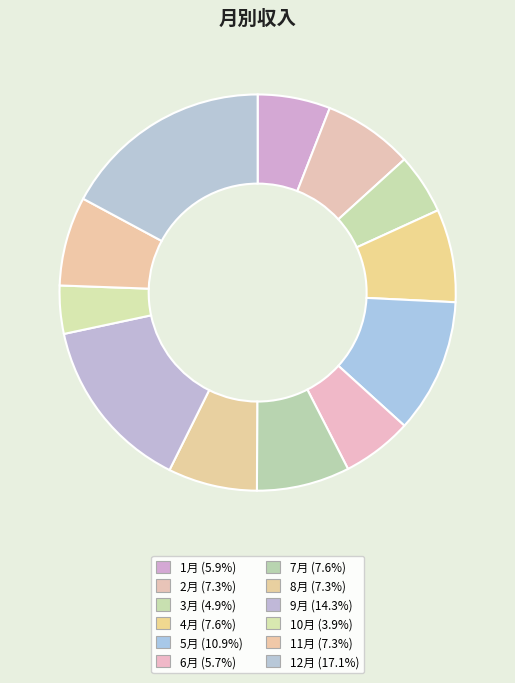

Rank the categories by value from highest to lowest.

12月, 9月, 5月, 7月, 4月, 2月, 8月, 11月, 1月, 6月, 3月, 10月